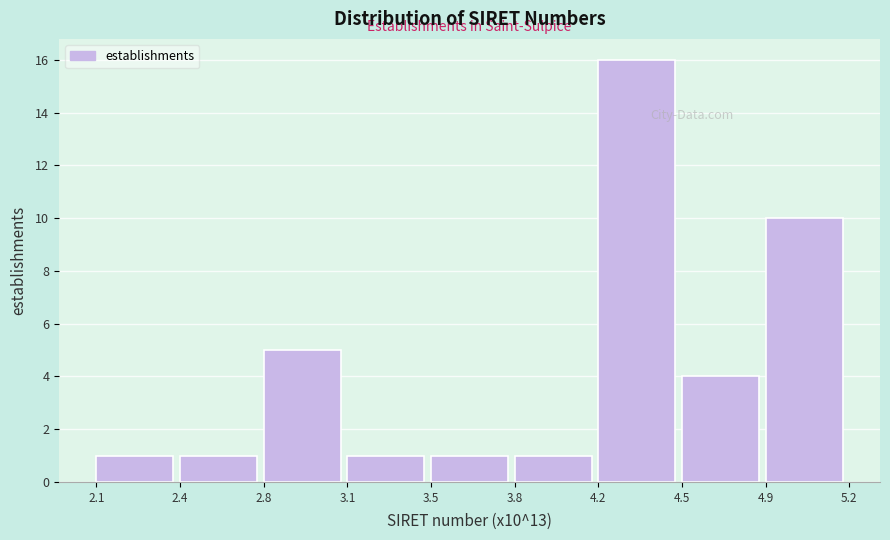

Reading left to right, what are all the values shown in this chart?

2.1=1	2.4=1	2.8=5	3.1=1	3.5=1	3.8=1	4.2=16	4.5=4	4.9=10